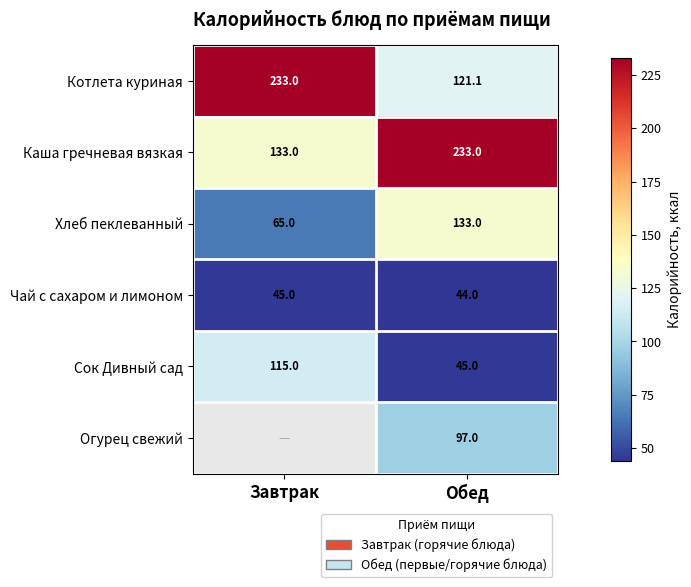

What is the total value across all series at Завтрак?

591.0